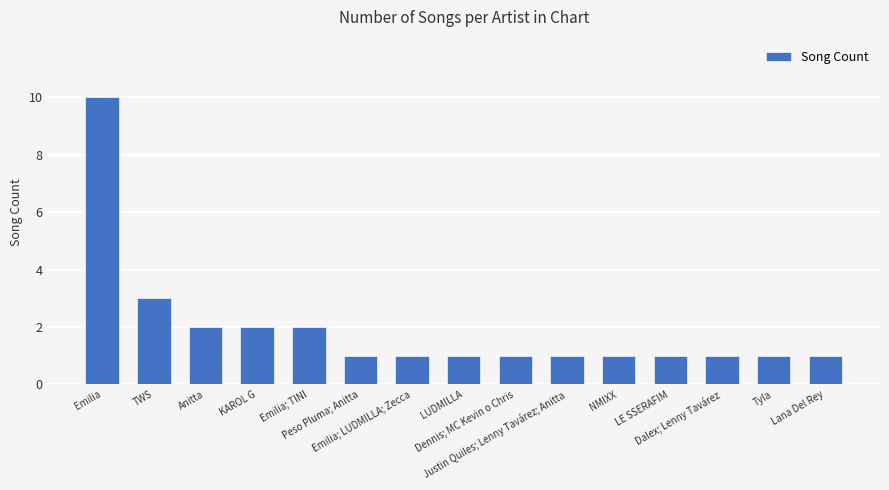

What is the smallest value displayed?

1